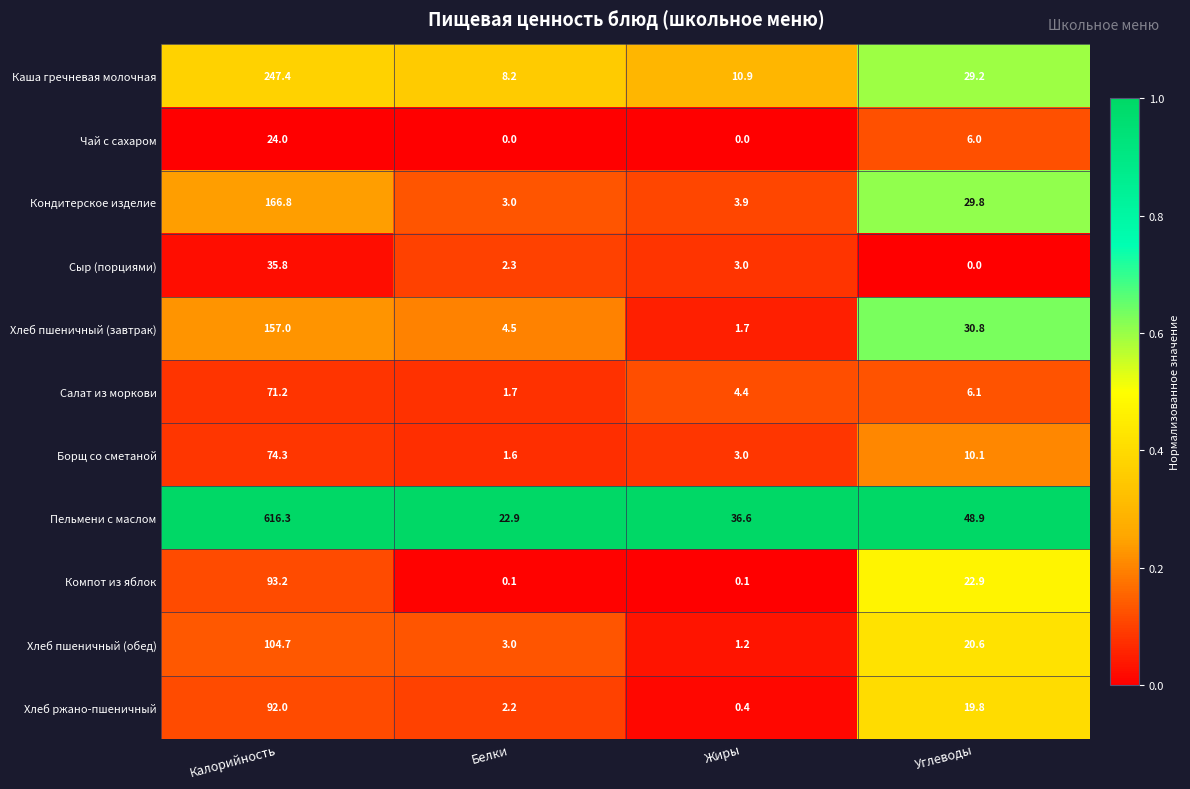

The Каша гречневая молочная series shows 13.6 at Белки. True or false?

False